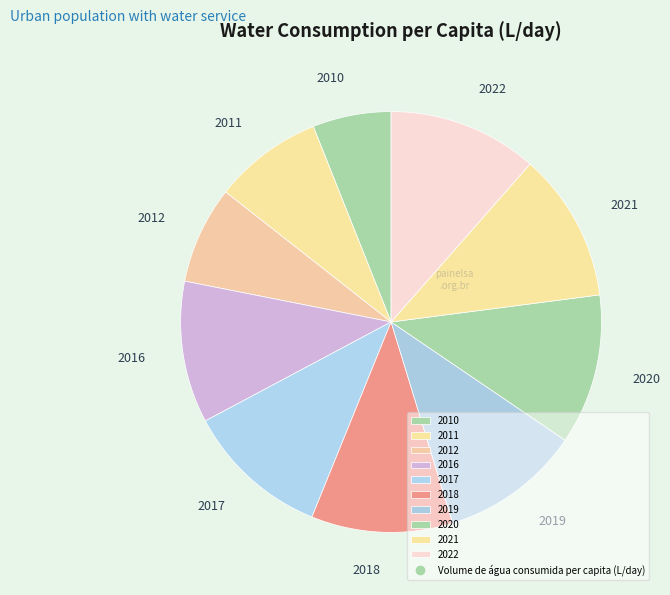

Which category has the smallest portion of the pie?

2010